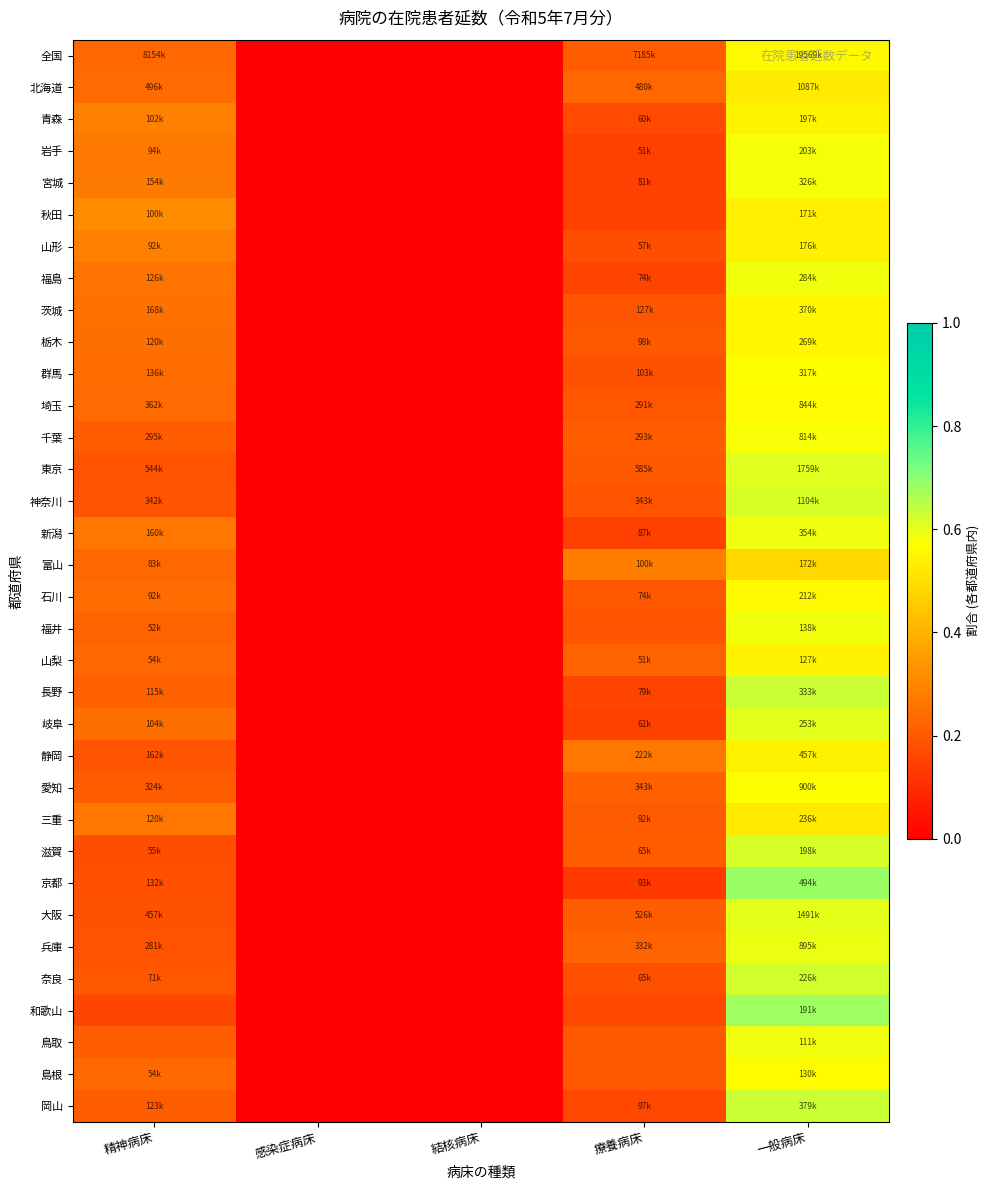

At 療養病床, list the series in order from smallest to largest.

京都, 宮城, 新潟, 岐阜, 秋田, 岩手, 長野, 福島, 岡山, 和歌山, 青森, 山形, 奈良, 群馬, 茨城, 神奈川, 福井, 埼玉, 島根, 石川, 栃木, 鳥取, 東京, 三重, 全国, 滋賀, 千葉, 大阪, 愛知, 兵庫, 山梨, 北海道, 静岡, 富山